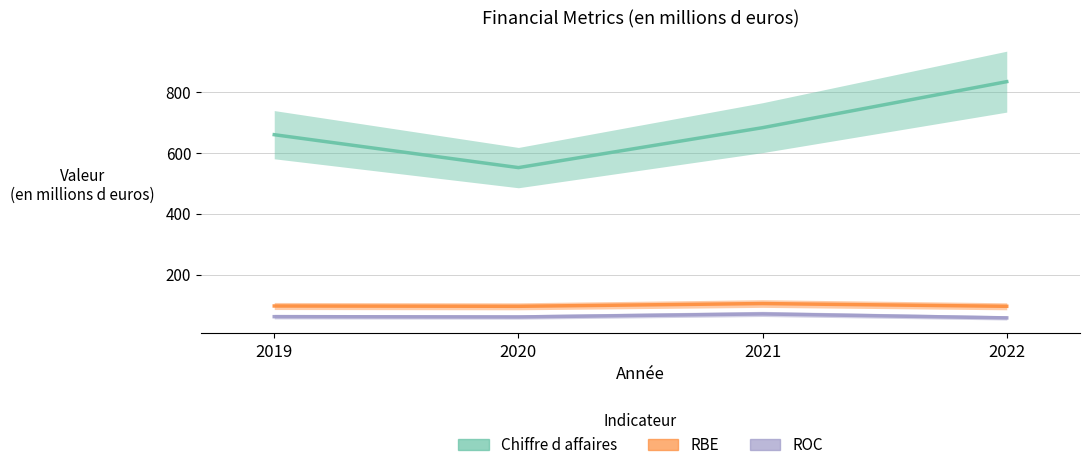

Is it true that RBE equals 161 at 2019?

False